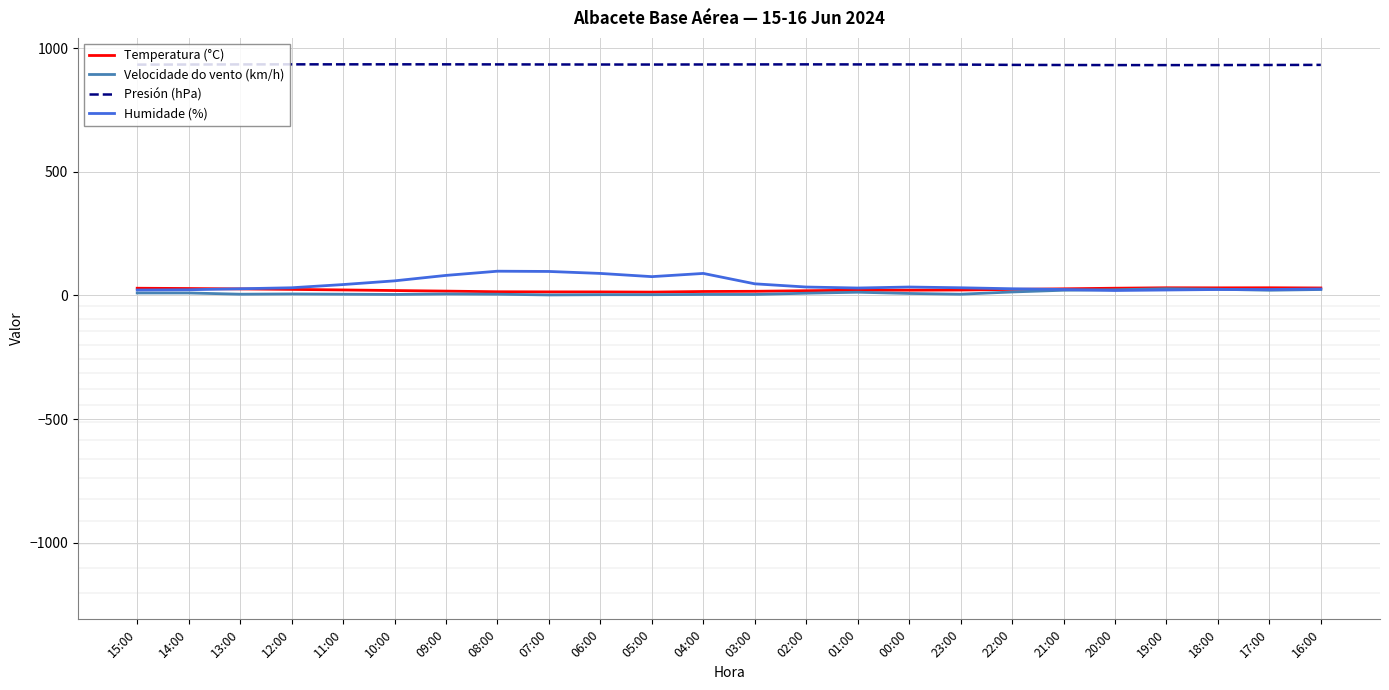

What position from the right is 09:00?

18